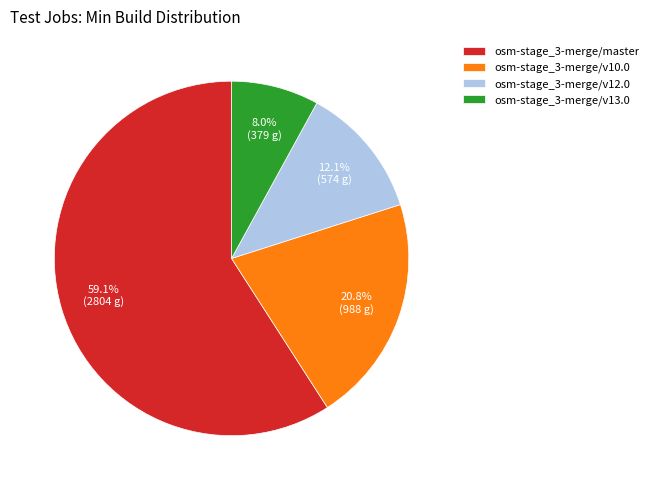

To the nearest percent, what percentage of the pie is osm-stage_3-merge/v12.0?

12%